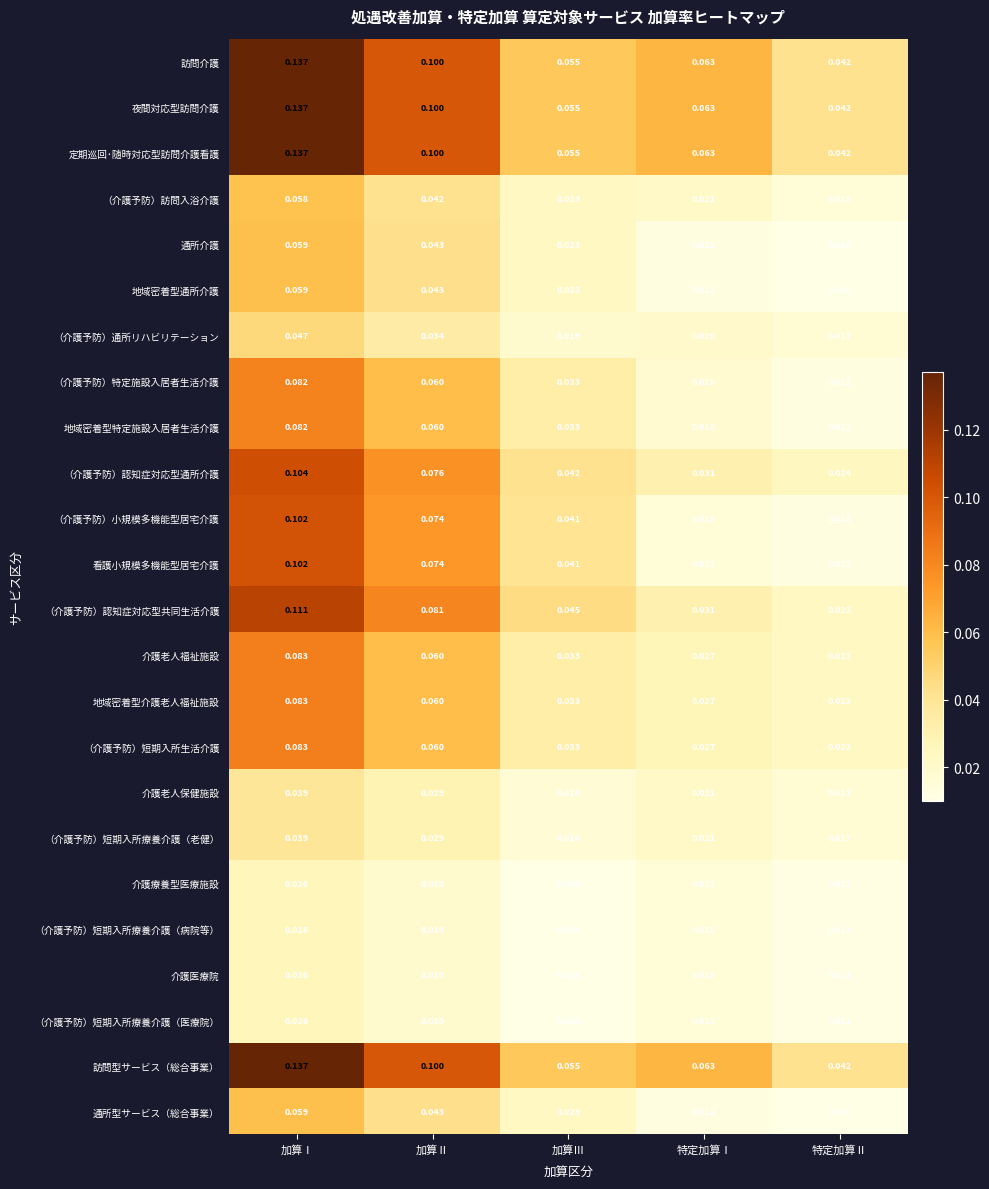

List the labels in order of 訪問型サービス（総合事業） value, largest first.

加算Ⅰ, 加算Ⅱ, 特定加算Ⅰ, 加算Ⅲ, 特定加算Ⅱ